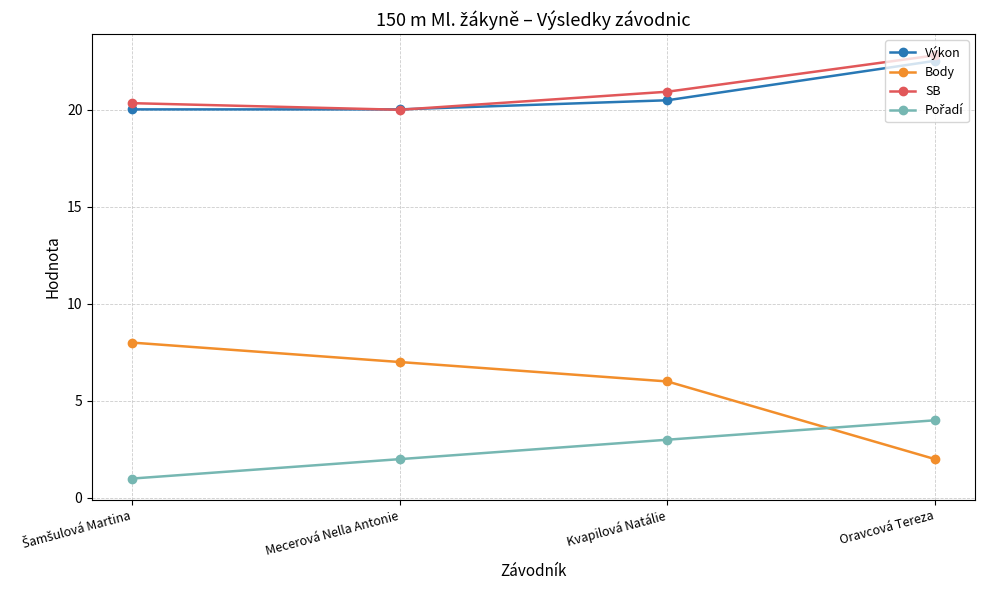

What value does the Výkon series have at Mecerová Nella Antonie?

20.0